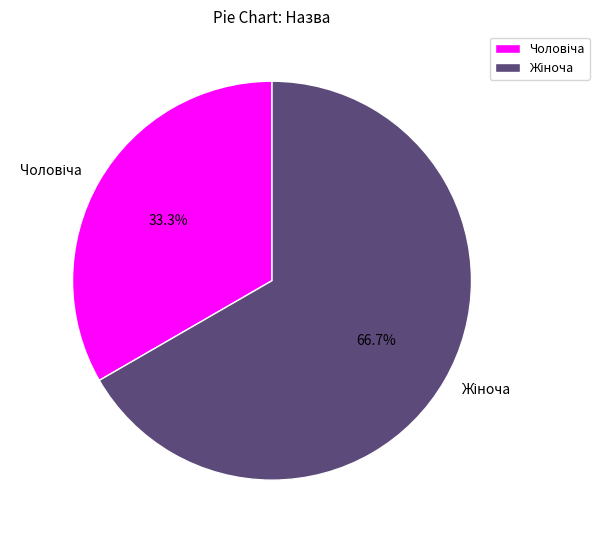

Does any single category account for the majority?

Yes